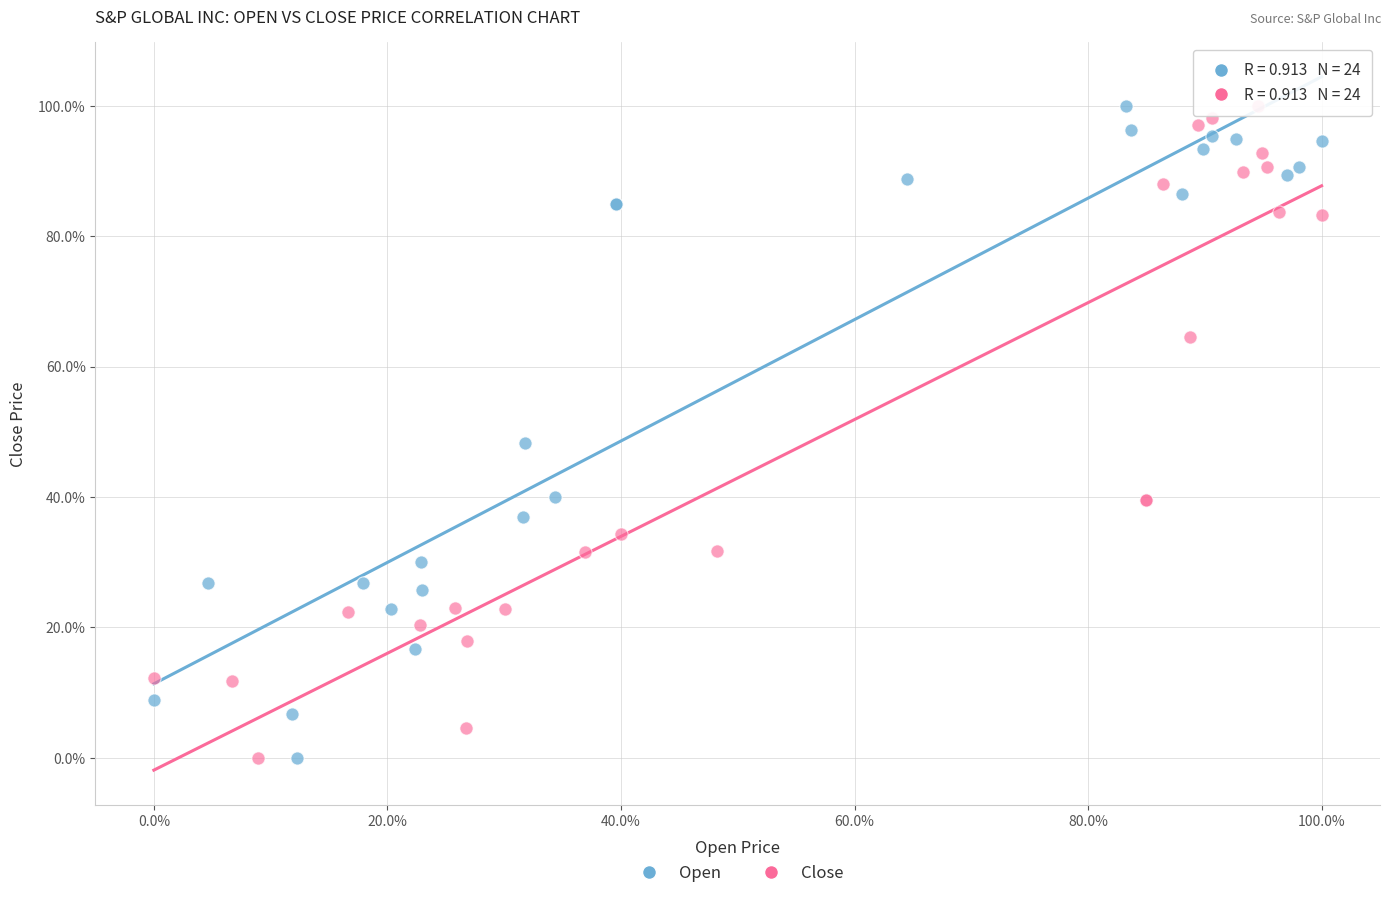

What are all the series names shown in the legend?

Open, Close